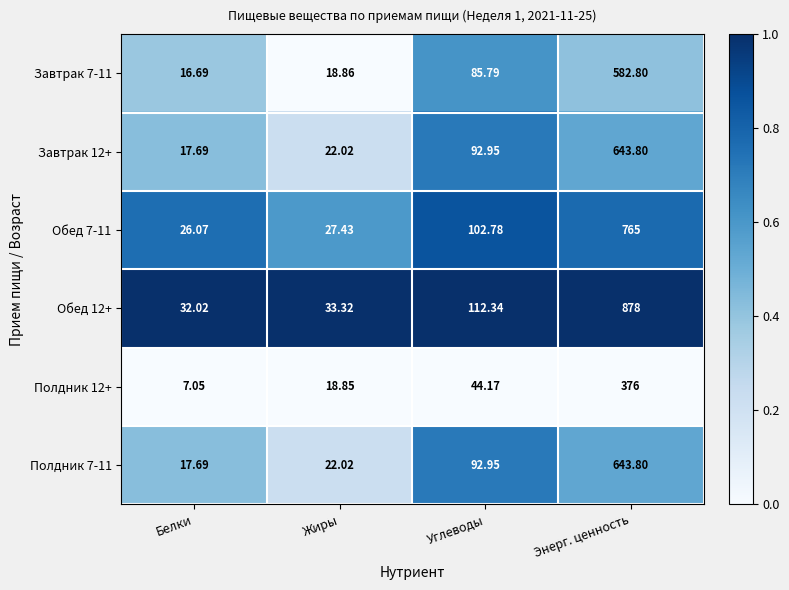

Is the value of Обед 7-11 at Белки greater than the value of Обед 12+ at Углеводы?

No